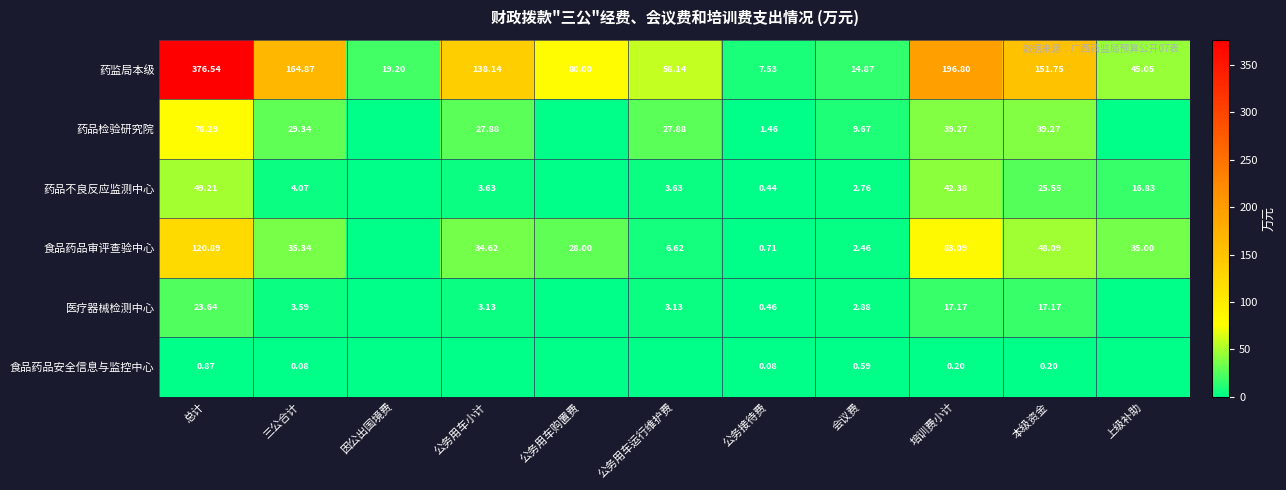

Where does the 药监局本级 series first go above 80?

总计